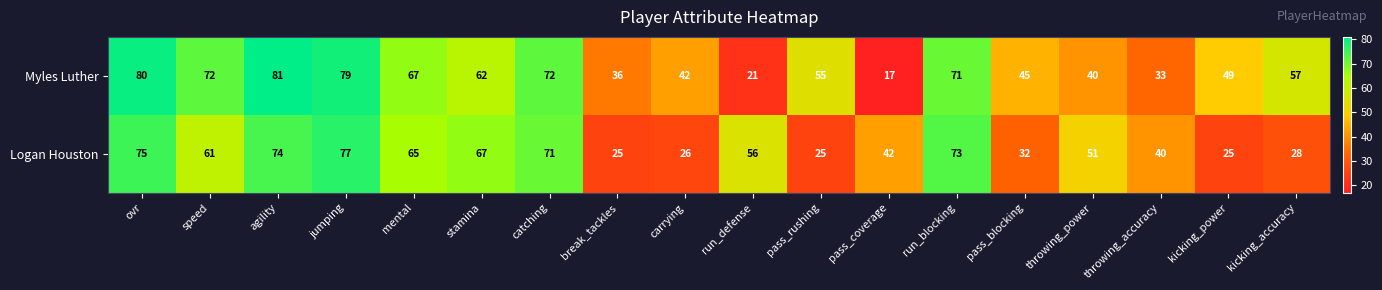

List the series in order of their overall mean, highest first.

Myles Luther, Logan Houston